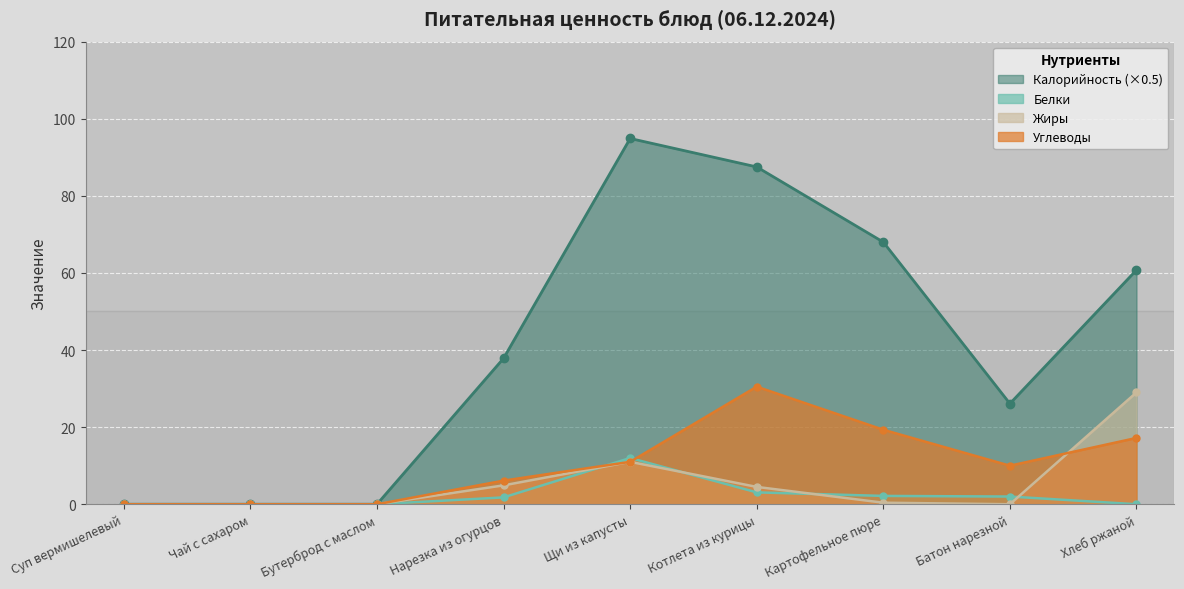

At which label does Жиры reach its peak?

Хлеб ржаной